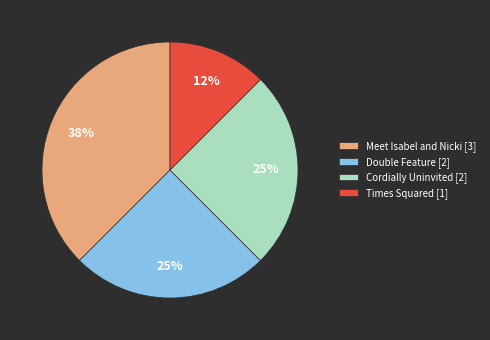

Which category has the biggest portion of the pie?

Meet Isabel and Nicki